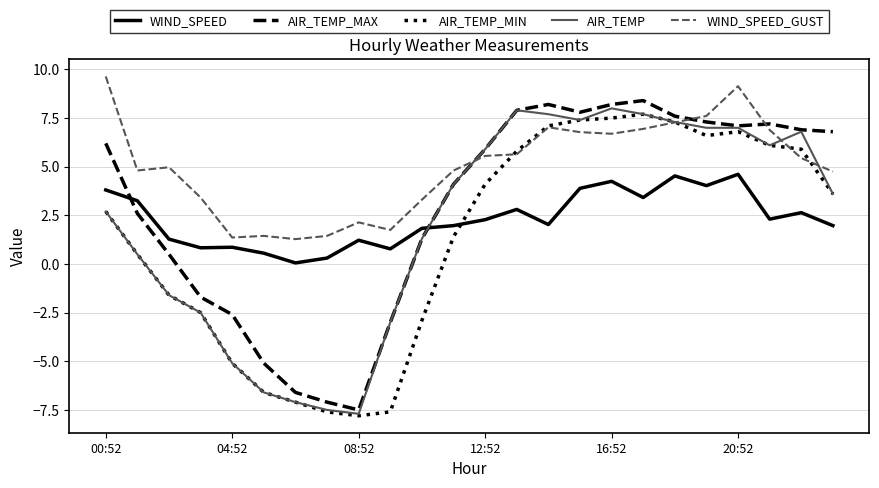

What is the maximum value for WIND_SPEED_GUST?

9.6